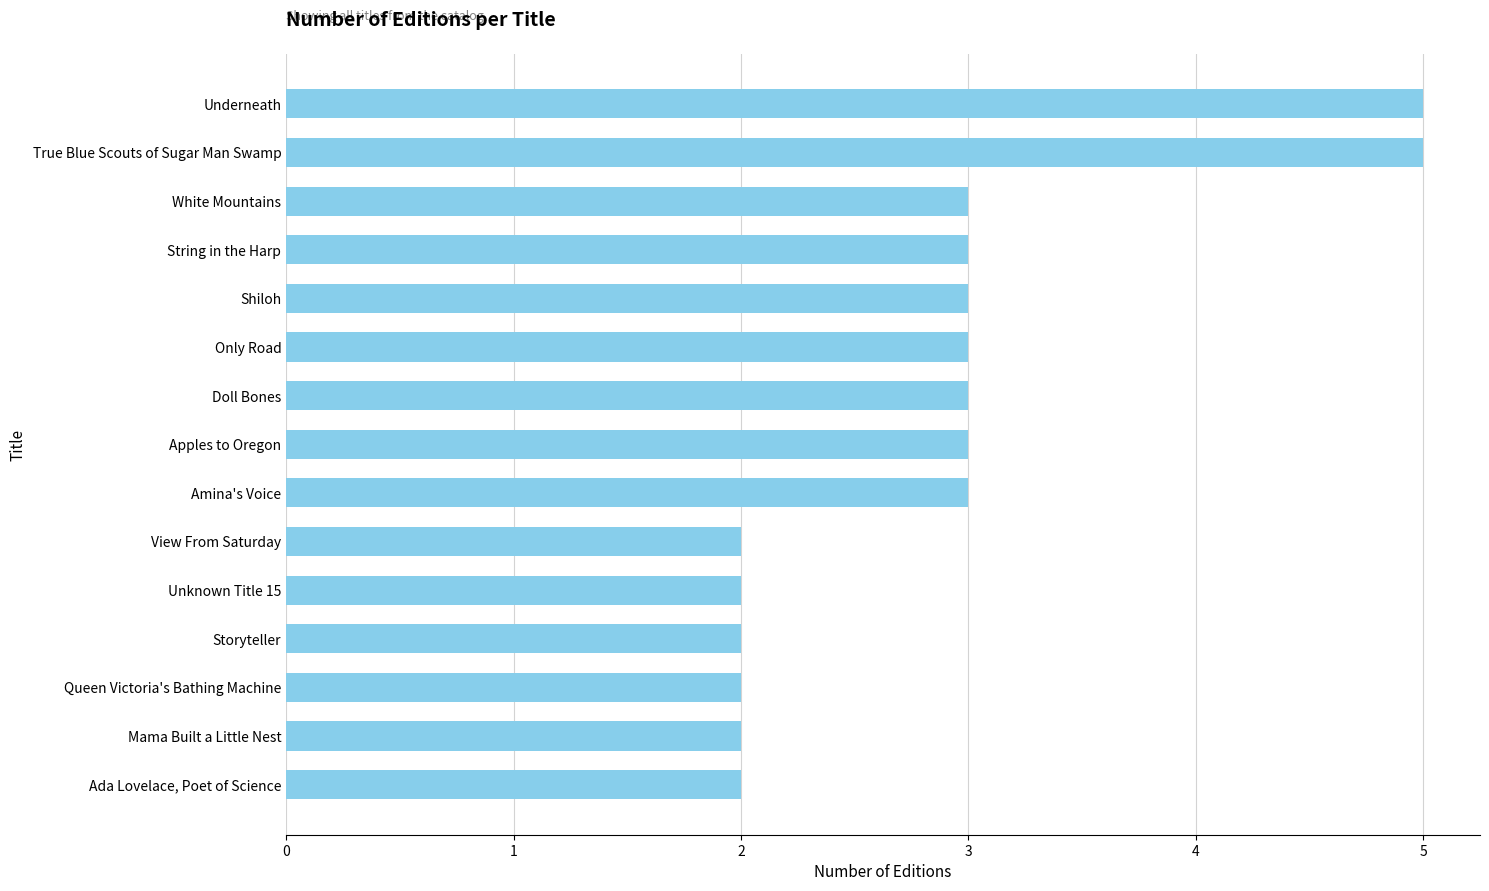

Count the number of categories in the chart.

15